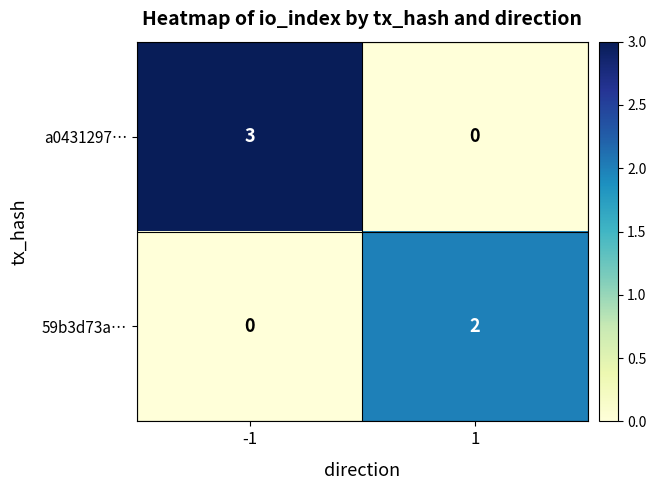

What is the difference between the a0431297… values at -1 and 1?

3